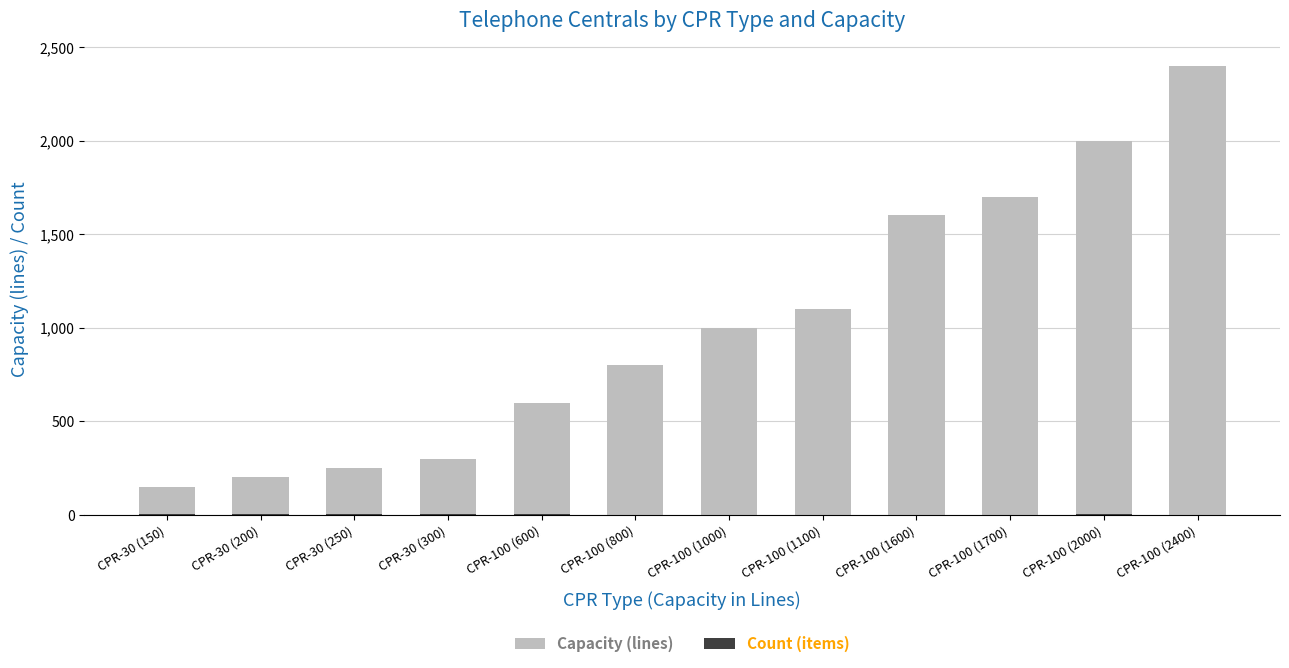

What are all the series names shown in the legend?

Capacity (lines), Count (items)